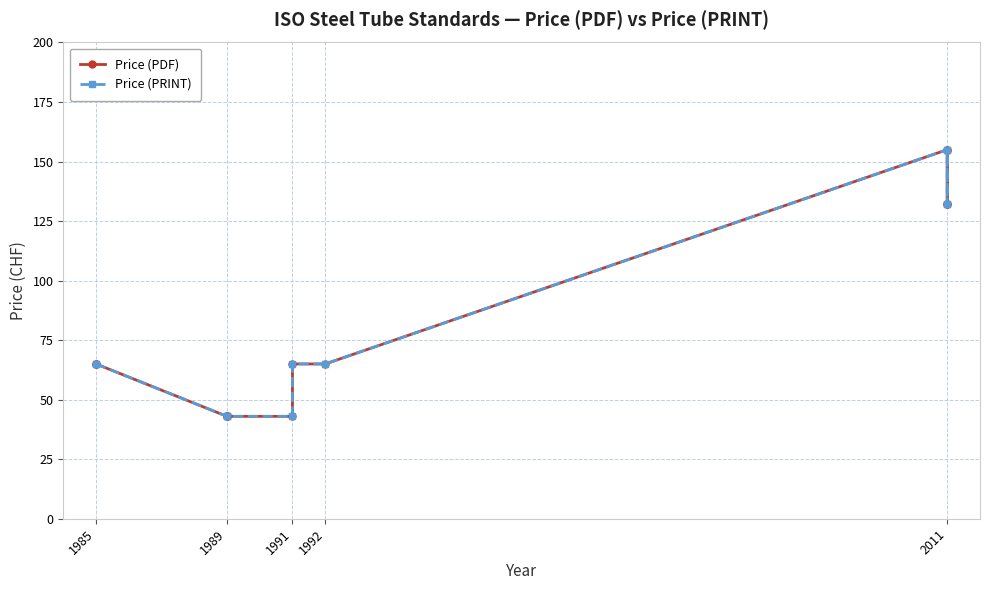

What is the difference between the maximum and minimum values in the Price (PRINT) series?

112